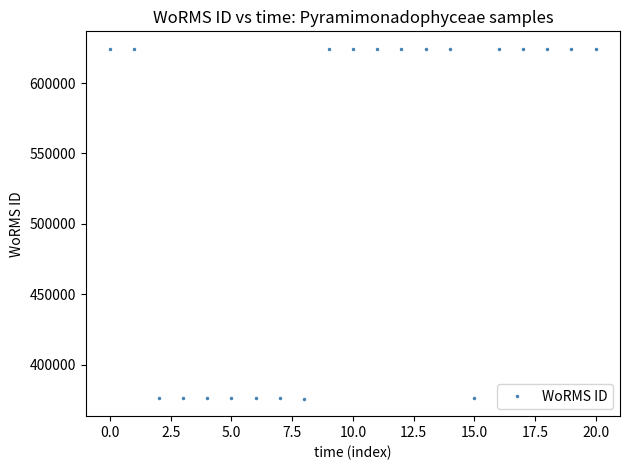

What is the value of the 17th point from the left?

624302